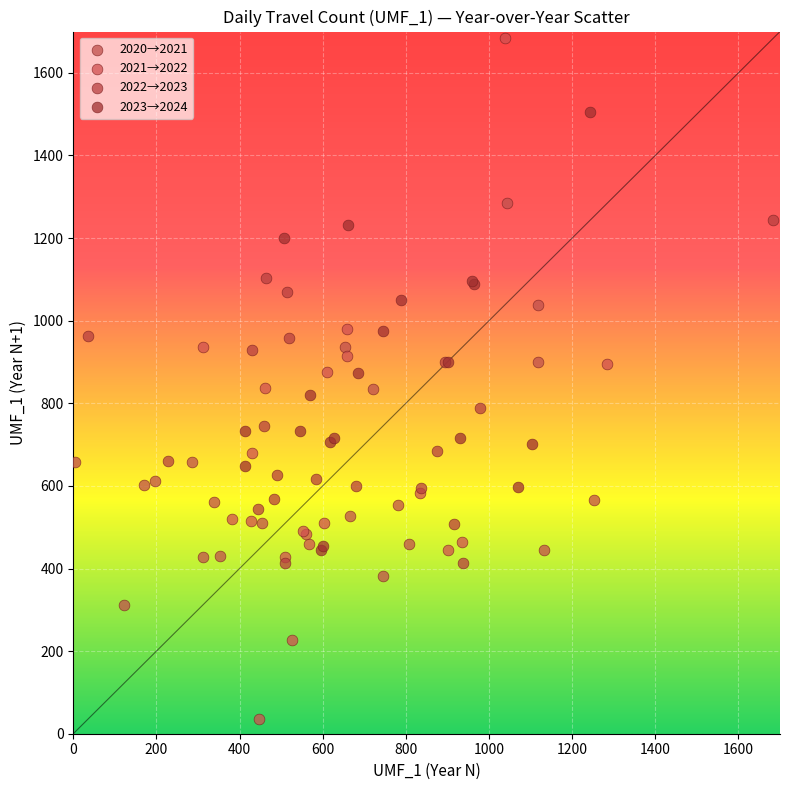

Which series has the largest Y range (max minus min)?

2021→2022